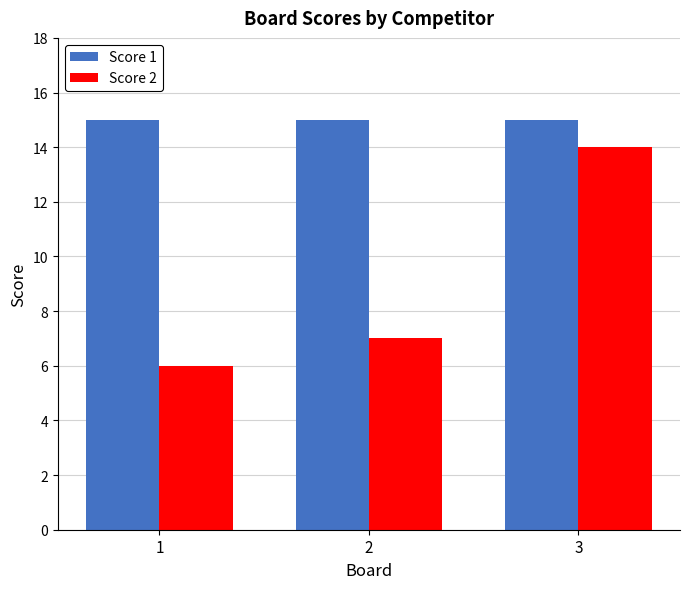

At how many categories does at least one series exceed 6?

3